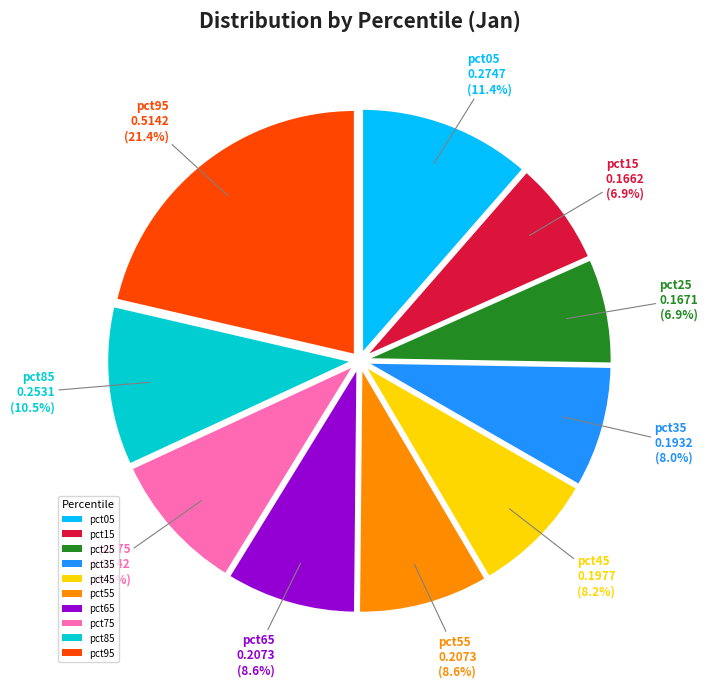

How many segments does this pie chart have?

10